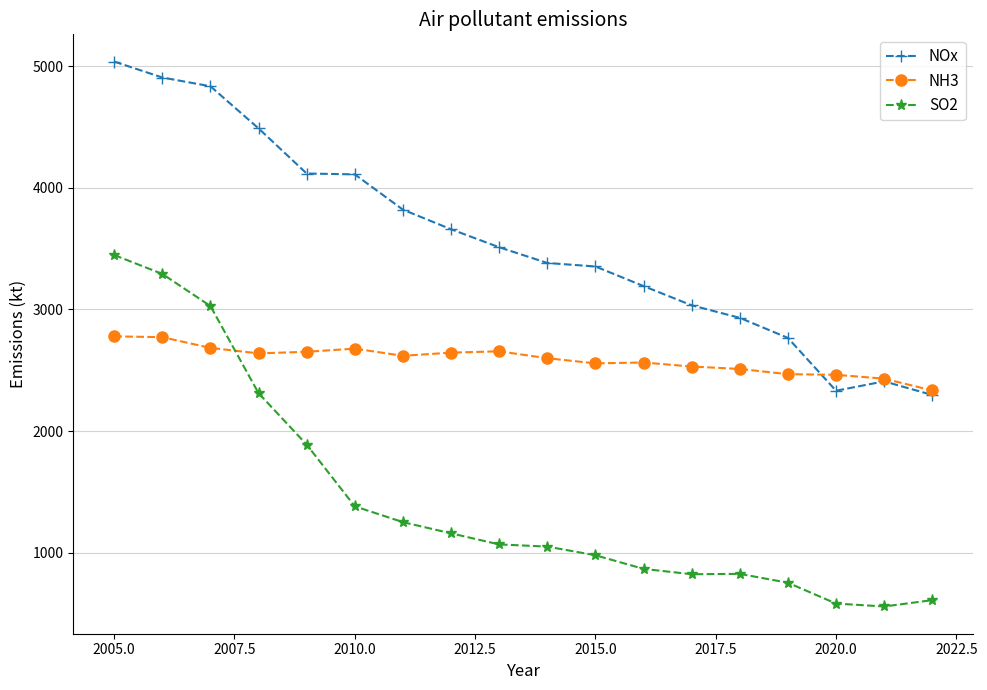

Rank the series by their average value, from highest to lowest.

NOx, NH3, SO2